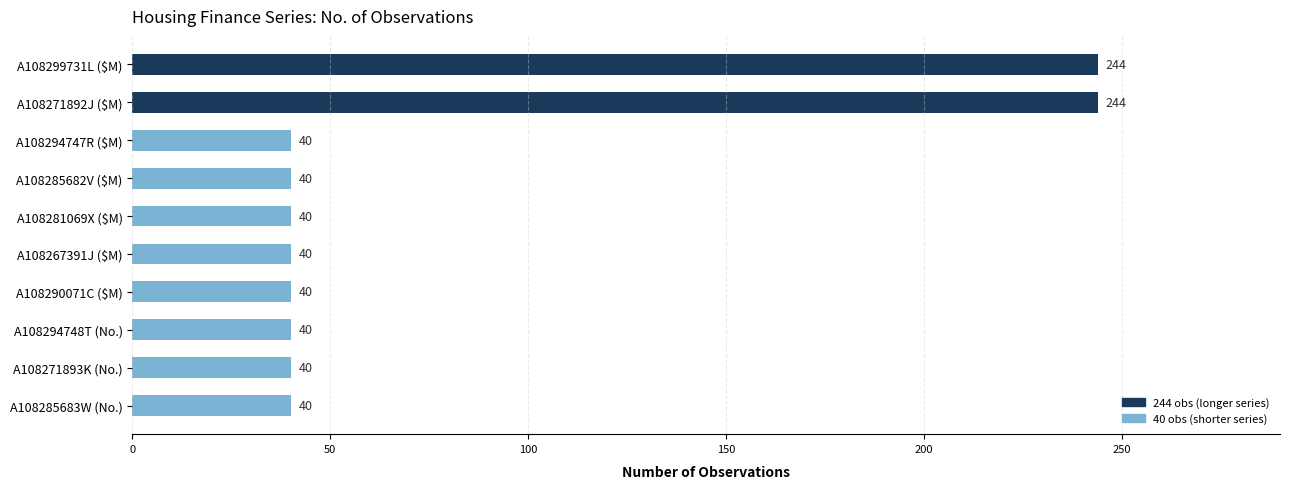

What is the difference between the maximum and minimum values?

204